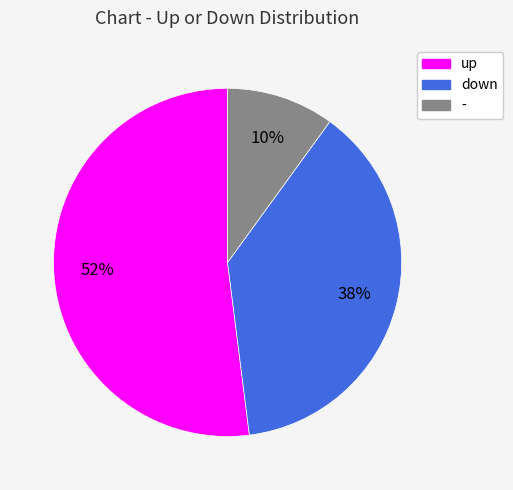

To the nearest percent, what percentage of the pie is -?

10%